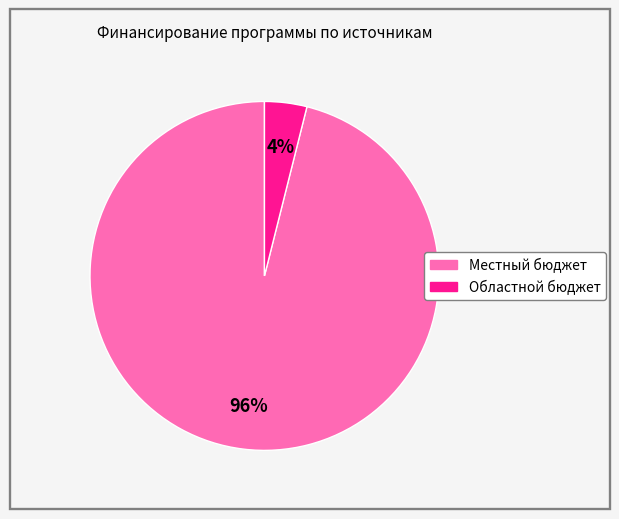

Count the number of slices in the pie.

2